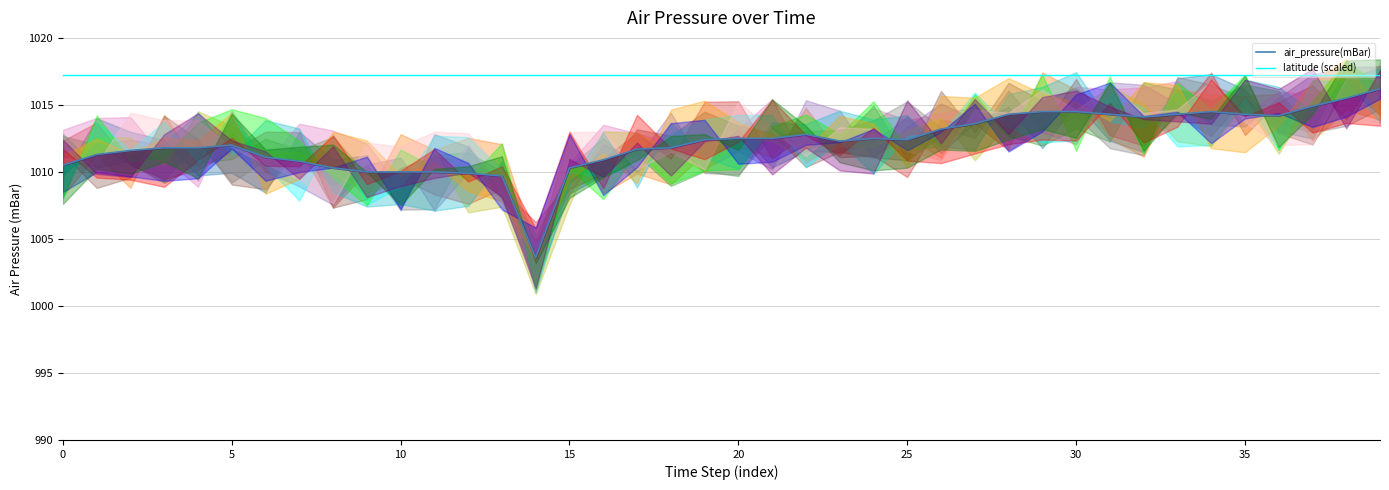

True or false: latitude (scaled) and air_pressure(mBar) cross at least once.

False